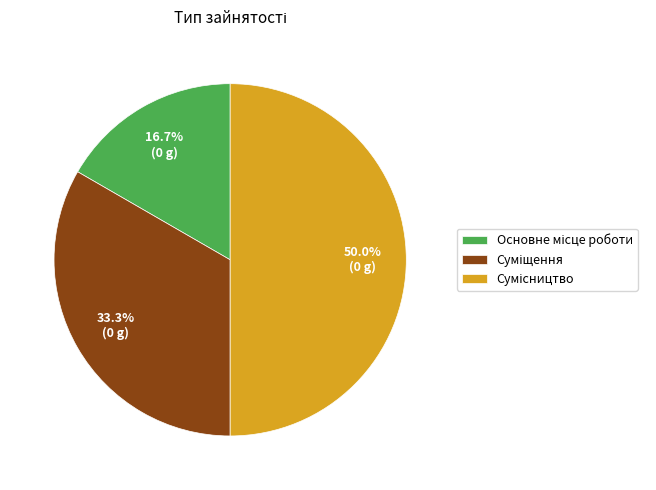

To the nearest percent, what is the combined percentage of Основне місце роботи and Суміщення?

50%